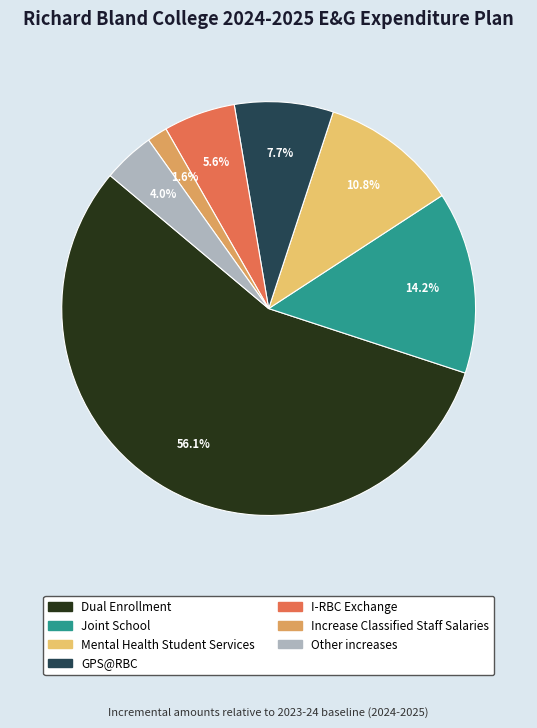

How many segments does this pie chart have?

7